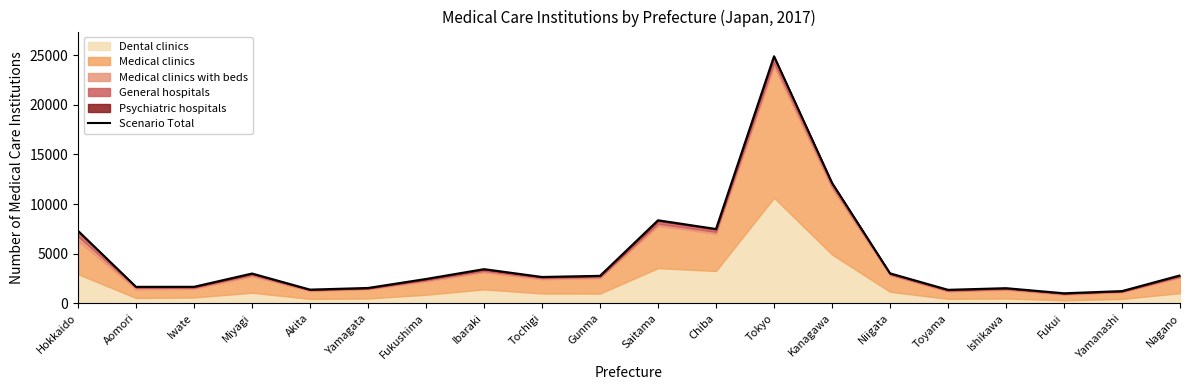

The value at Aomori is 1655. True or false?

True